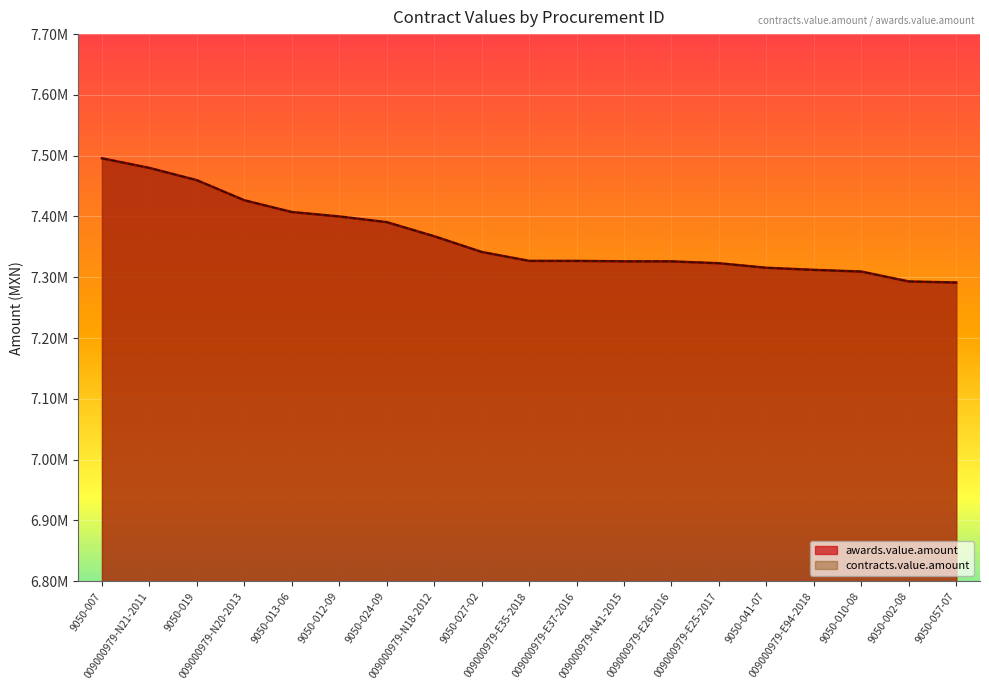

Reading right to left, list all the values displayed in this chart.

awards.value.amount: 9050-057-07=7291340.0	9050-002-08=7293089.5	9050-010-08=7309353.8	009000979-E94-2018=7312162.6	9050-041-07=7315587.2	009000979-E25-2017=7323047.2	009000979-E26-2016=7326120.9	009000979-N41-2015=7326186.2	009000979-E37-2016=7326890.2	009000979-E35-2018=7326953.8	9050-027-02=7341650.1	009000979-N18-2012=7367462.4	9050-024-09=7390687.4	9050-012-09=7400018.1	9050-013-06=7407309.7	009000979-N20-2013=7426646.0	9050-019=7459675.6	009000979-N21-2011=7479855.7	9050-007=7495699.9
contracts.value.amount: 9050-057-07=7291340.0	9050-002-08=7293089.5	9050-010-08=7309353.8	009000979-E94-2018=7312162.6	9050-041-07=7315587.2	009000979-E25-2017=7323047.2	009000979-E26-2016=7326120.9	009000979-N41-2015=7326186.2	009000979-E37-2016=7326890.2	009000979-E35-2018=7326953.8	9050-027-02=7341650.1	009000979-N18-2012=7367462.4	9050-024-09=7390687.4	9050-012-09=7400018.1	9050-013-06=7407309.7	009000979-N20-2013=7426646.0	9050-019=7459675.6	009000979-N21-2011=7479855.7	9050-007=7495699.9